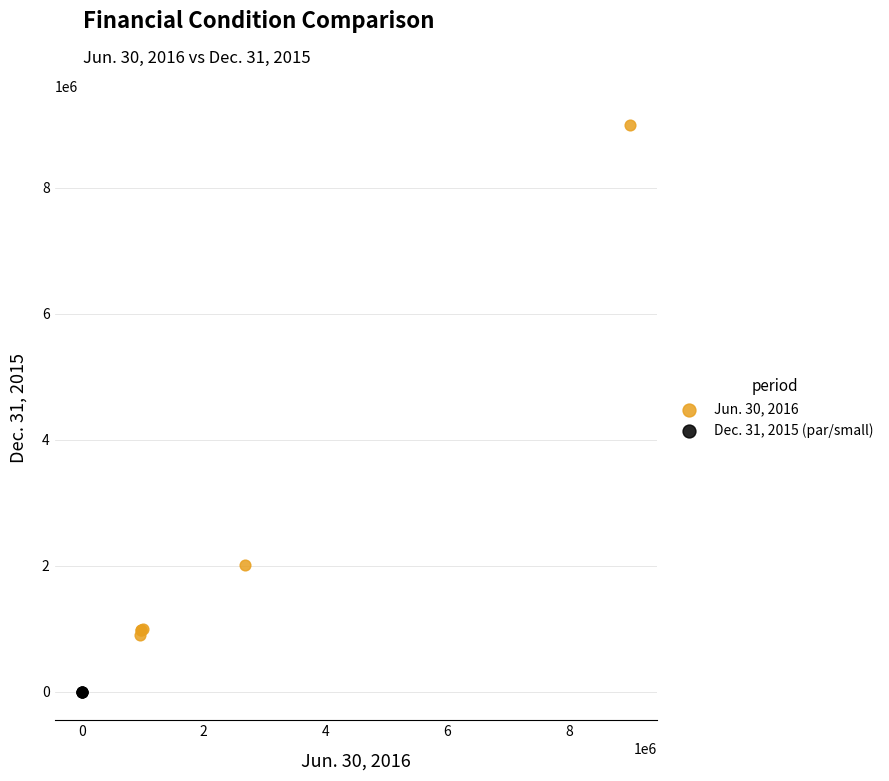

Which series reaches the minimum Y coordinate?

Dec. 31, 2015 (par/small)